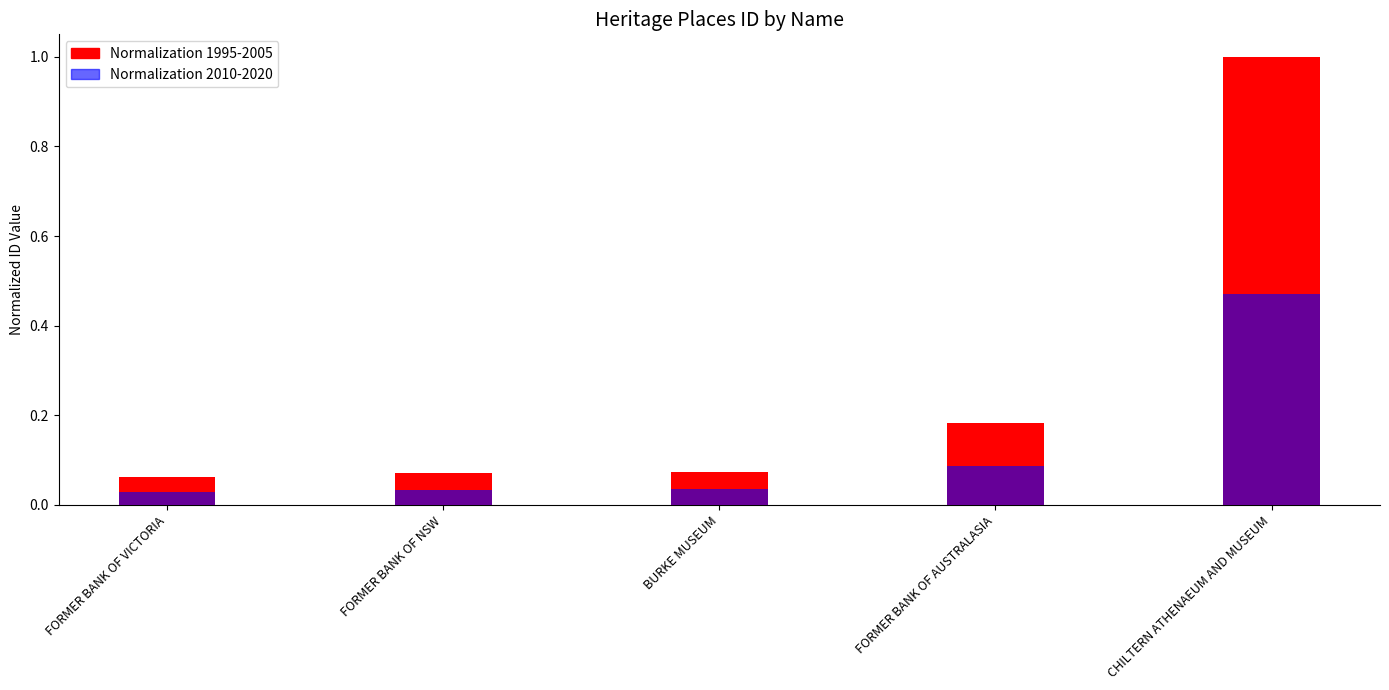

At which category does the chart reach its minimum across all series?

FORMER BANK OF VICTORIA